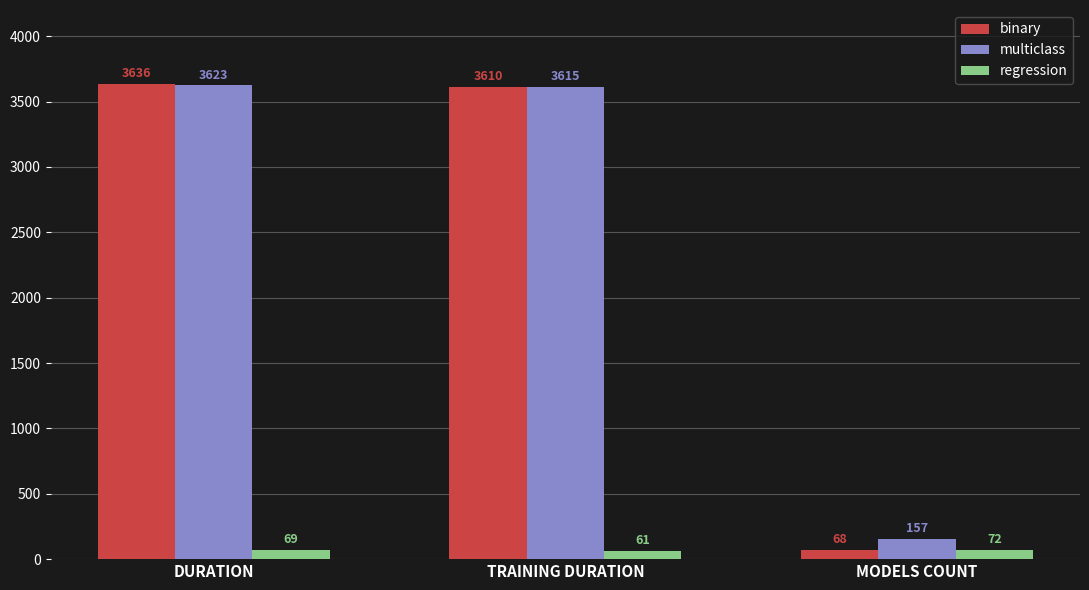

What is the difference between the second highest and minimum values in the binary series?

3542.0